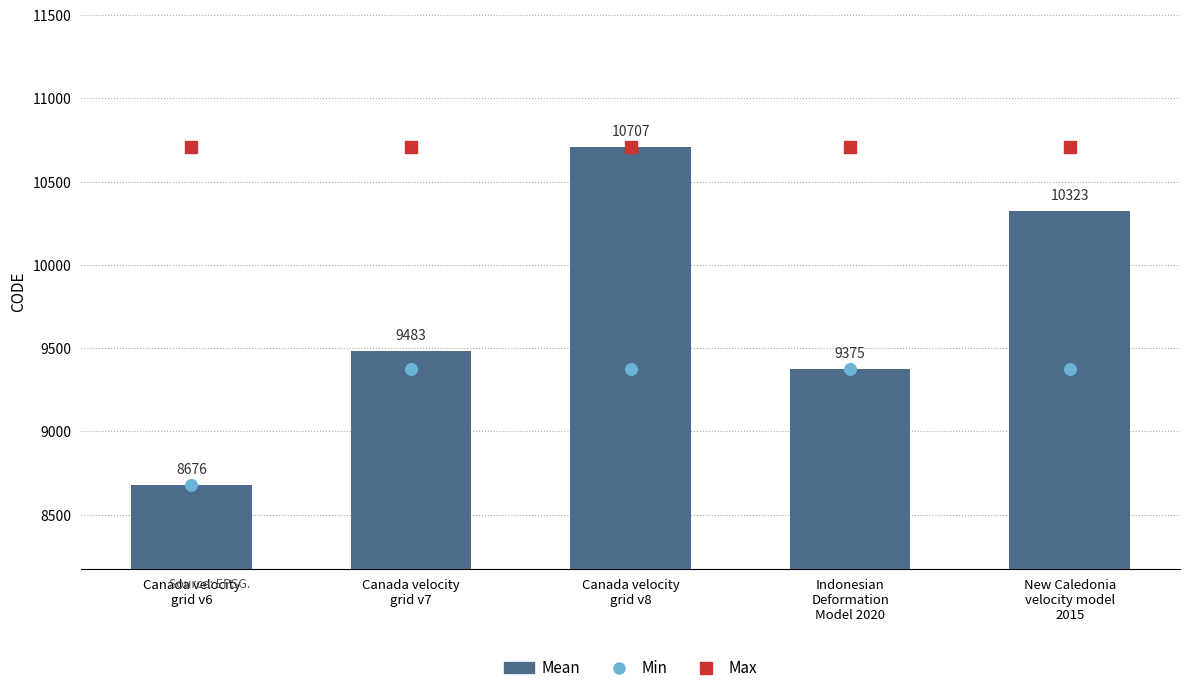

At which category is the sum across all series the highest?

Canada velocity
grid v8